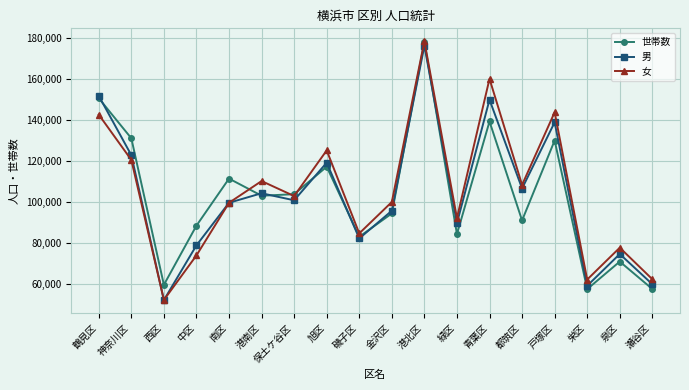

Which series has the largest range (max minus min)?

女